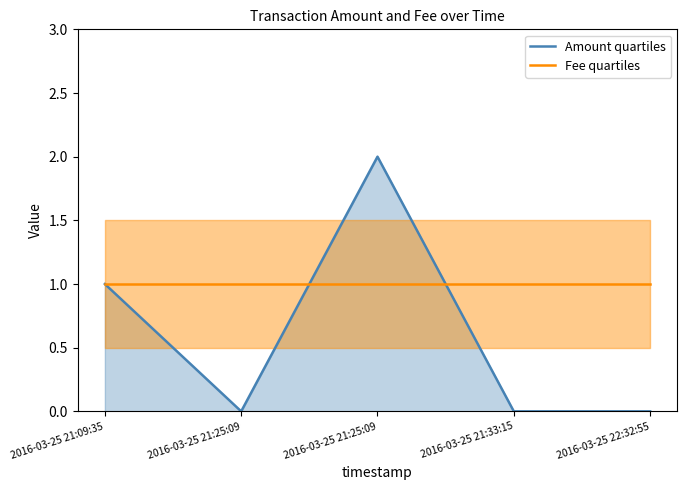

Between which two adjacent categories do Fee quartiles and Amount quartiles first intersect?

2016-03-25 21:25:09 and 2016-03-25 21:25:09